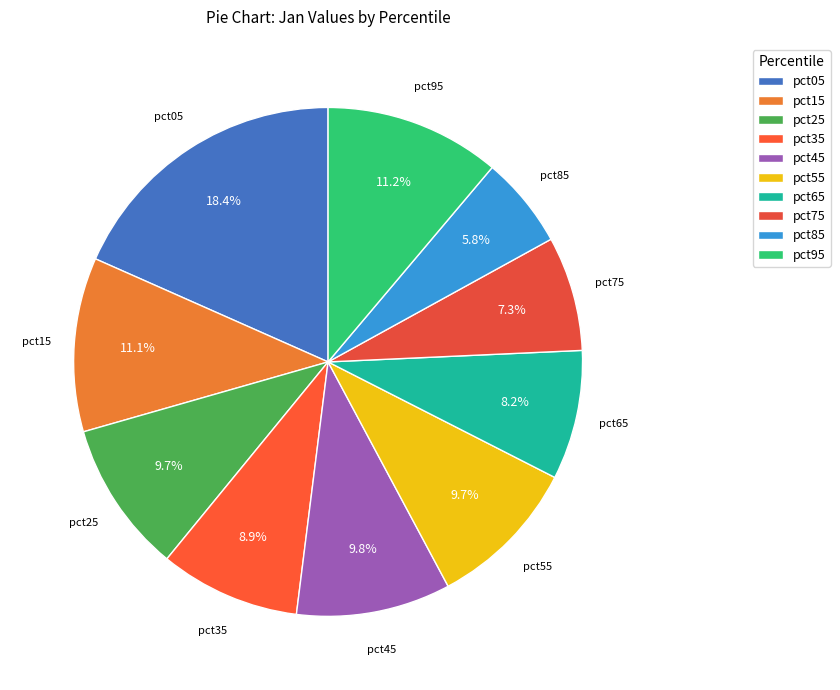

To the nearest percent, what portion does pct45 represent?

10%